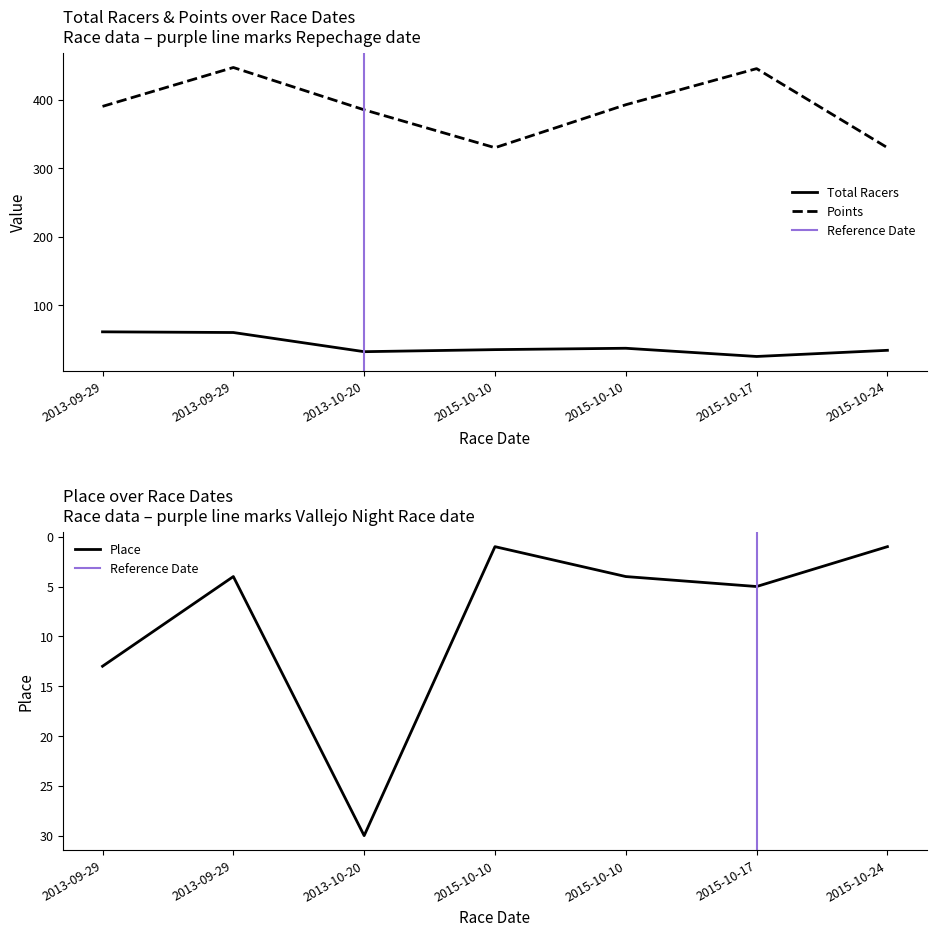

At how many categories does at least one series exceed 8?

7